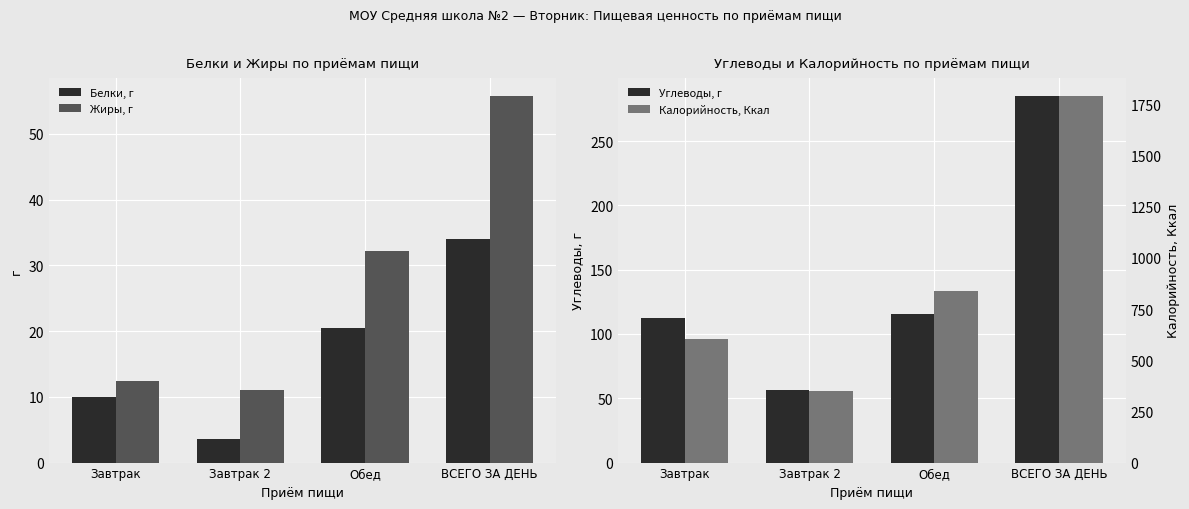

Is it true that Калорийность, Ккал equals 1789.0 at ВСЕГО ЗА ДЕНЬ?

True